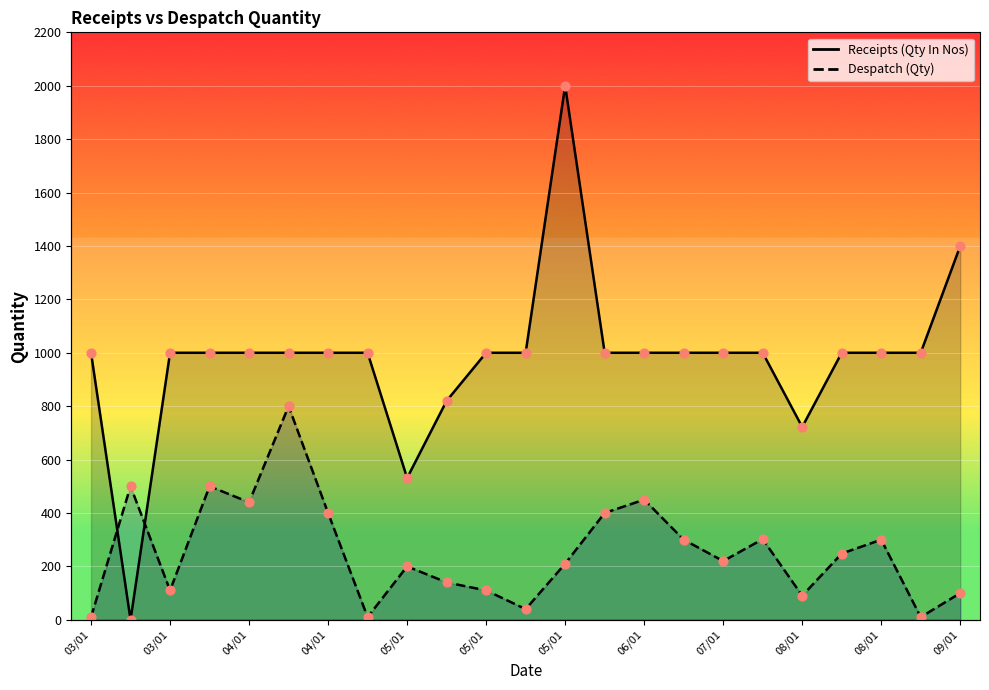

What is the total value across all series at 07/01?

1220